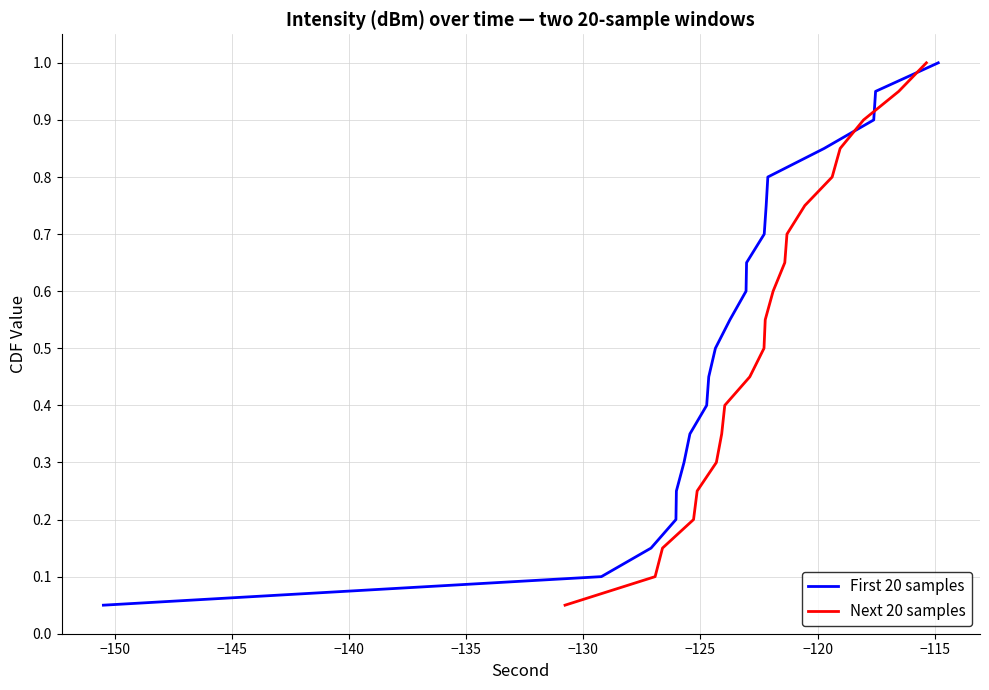

What is the highest value of the First 20 samples series?

1.0